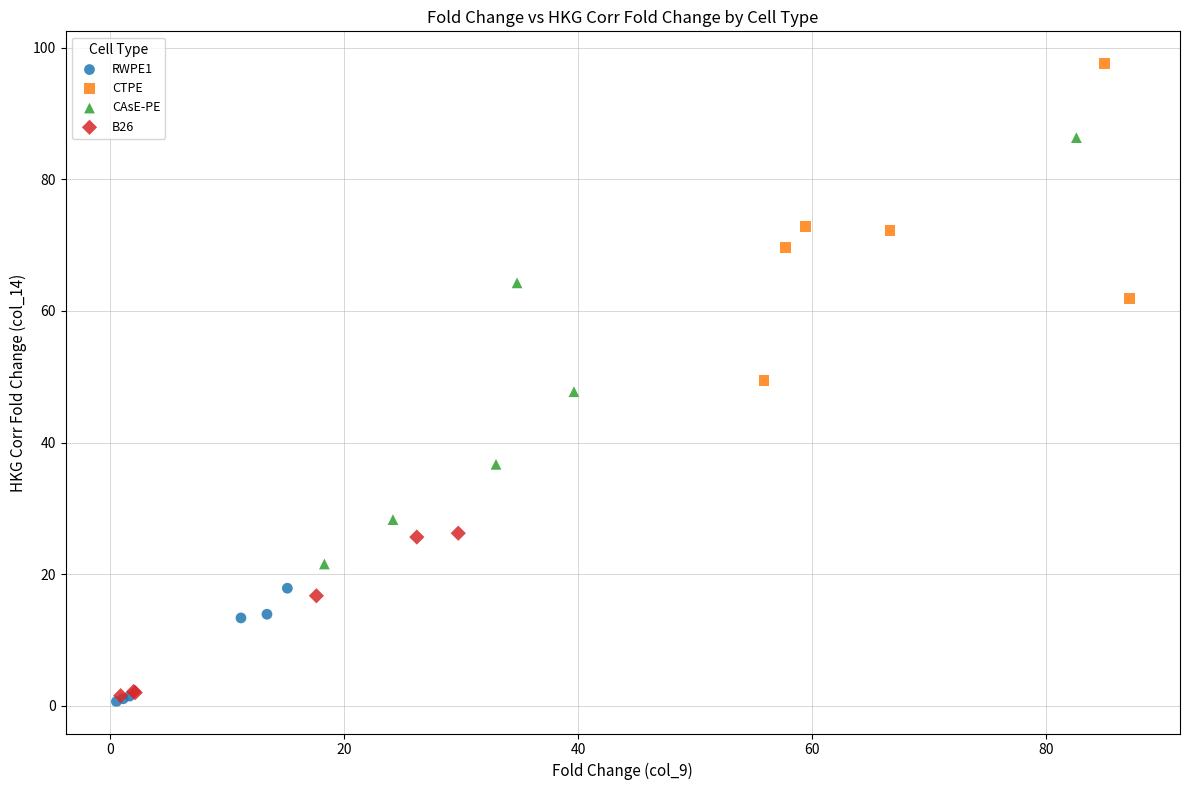

Which series reaches the maximum Y coordinate?

CTPE